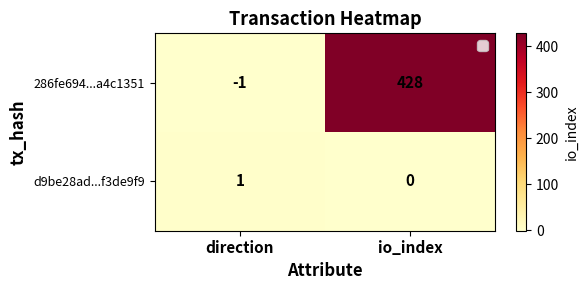

At direction, list the series in order from largest to smallest.

d9be28ad...f3de9f9, 286fe694...a4c1351